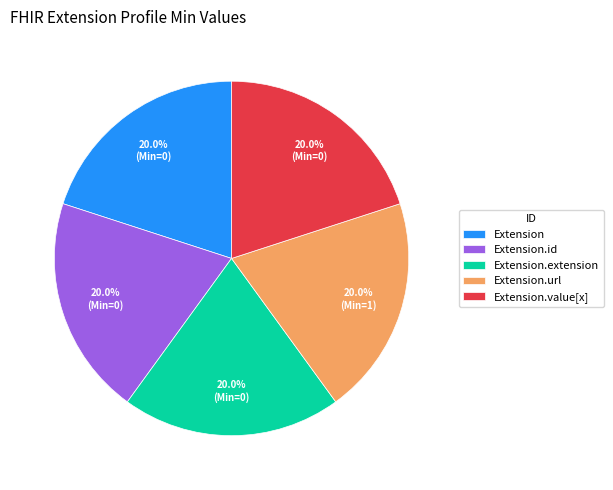

Does Extension.url represent more than half of the total?

No